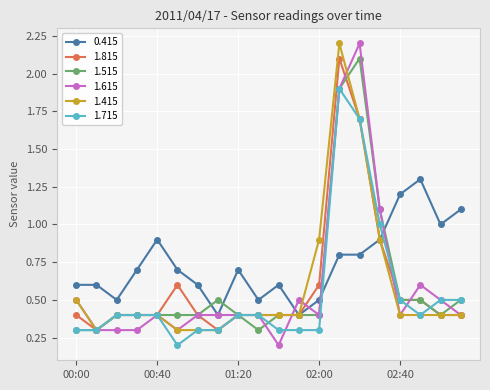

What is the highest value of the 1.615 series?

2.2